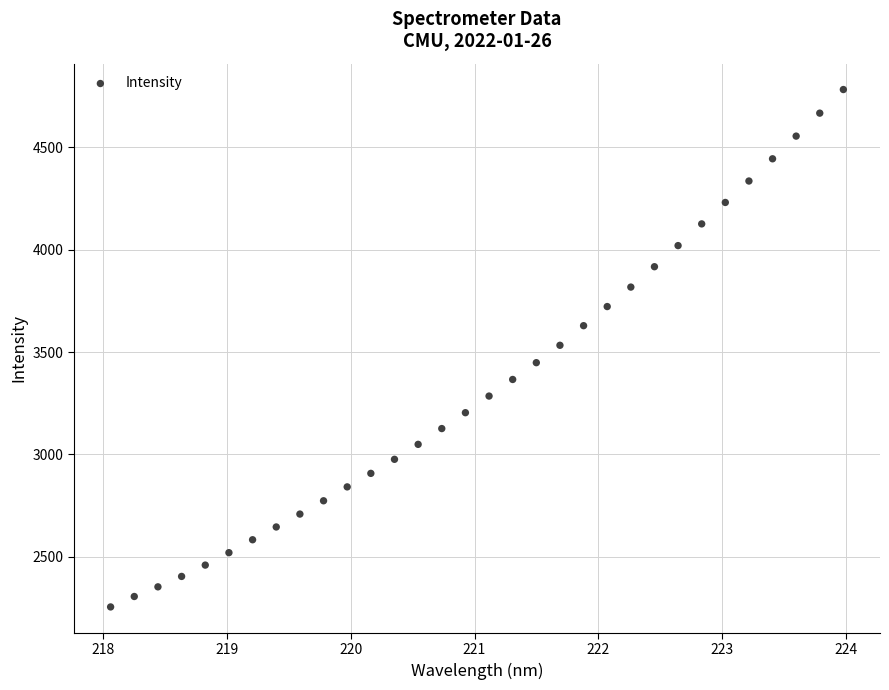

What is the range of X values (max minus min)?

5.9